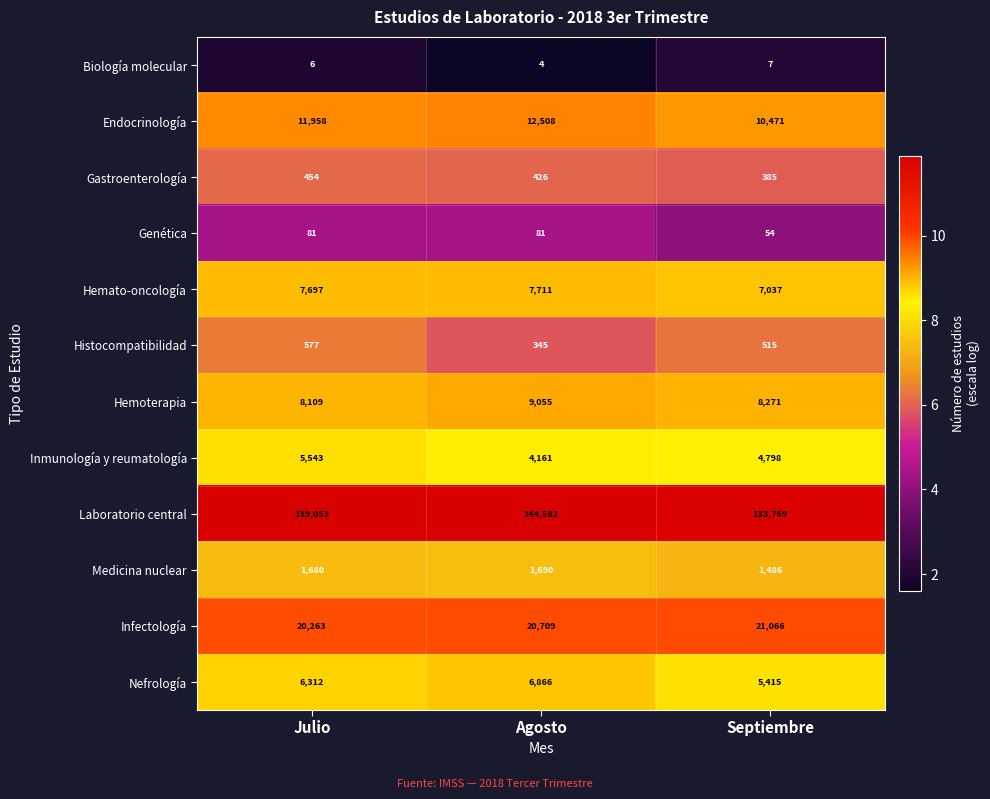

What is the difference between the maximum and minimum values in the Hemato-oncología series?

674